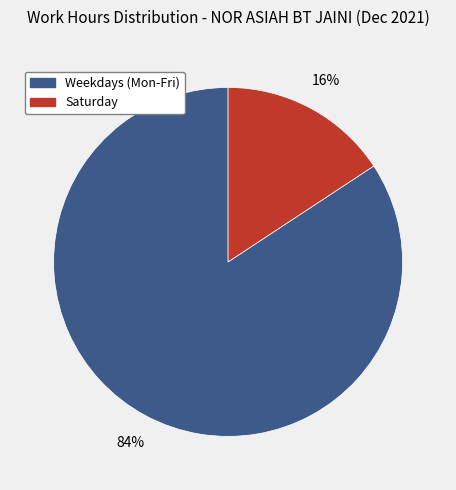

To the nearest percent, what is the average slice percentage?

50%